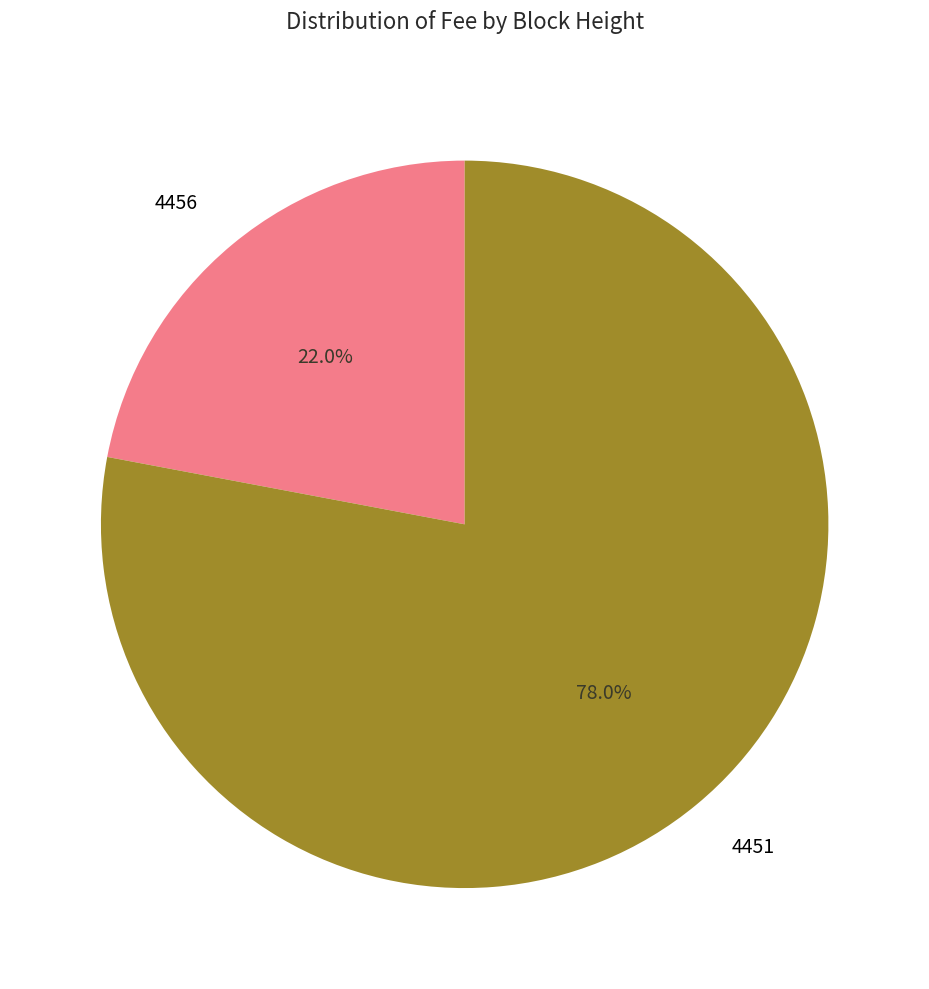

Does any single category account for the majority?

Yes